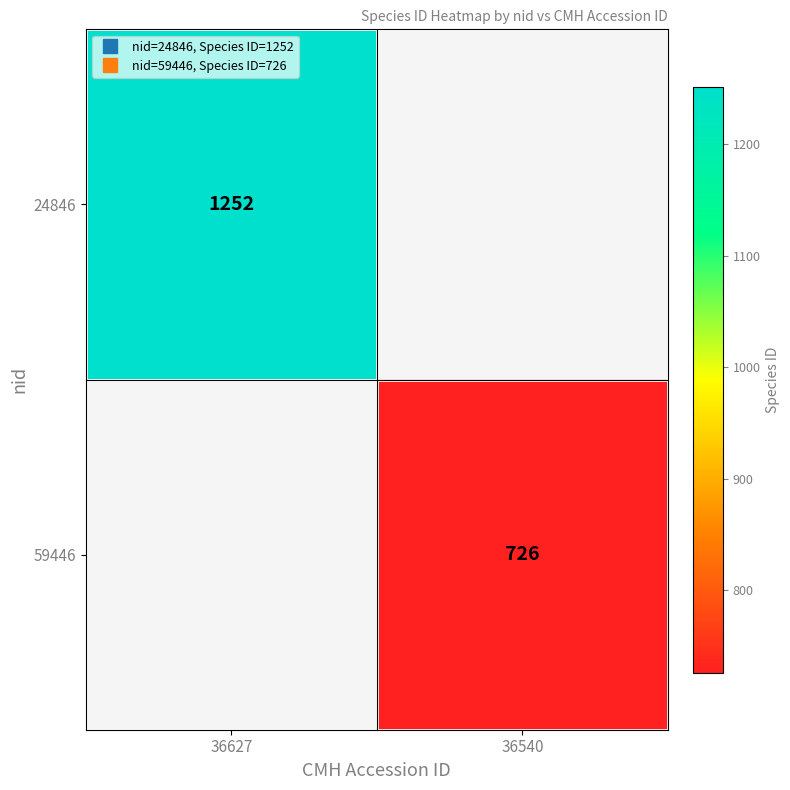

How many data points does each series have?

2